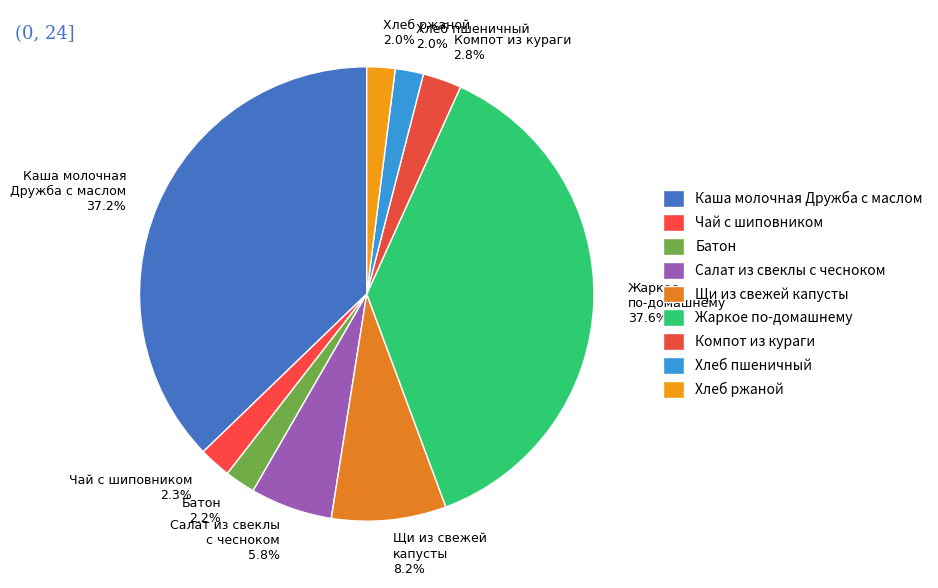

To the nearest percent, what portion does Хлеб ржаной represent?

2%